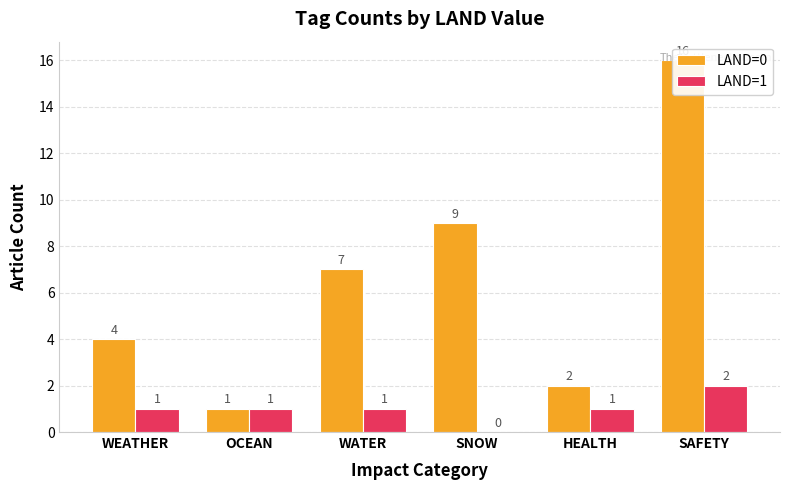

What is the average value of the LAND=0 series?

6